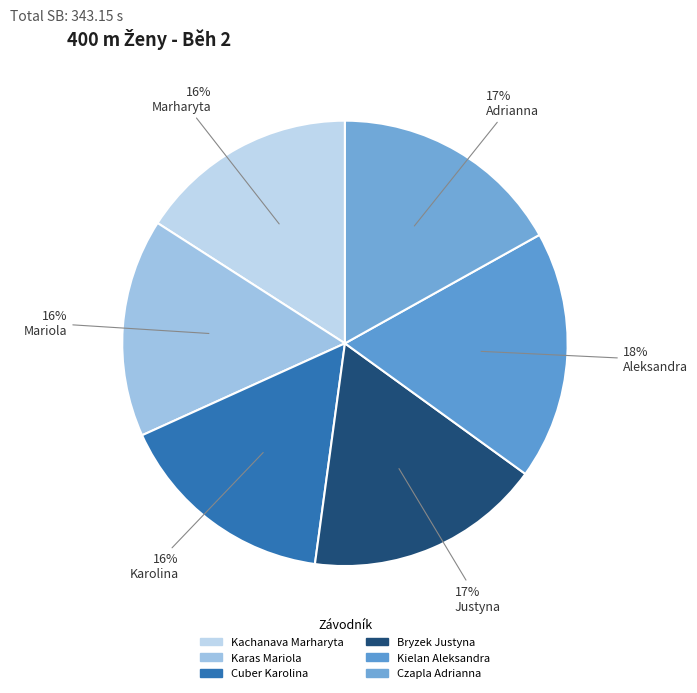

How many segments does this pie chart have?

6